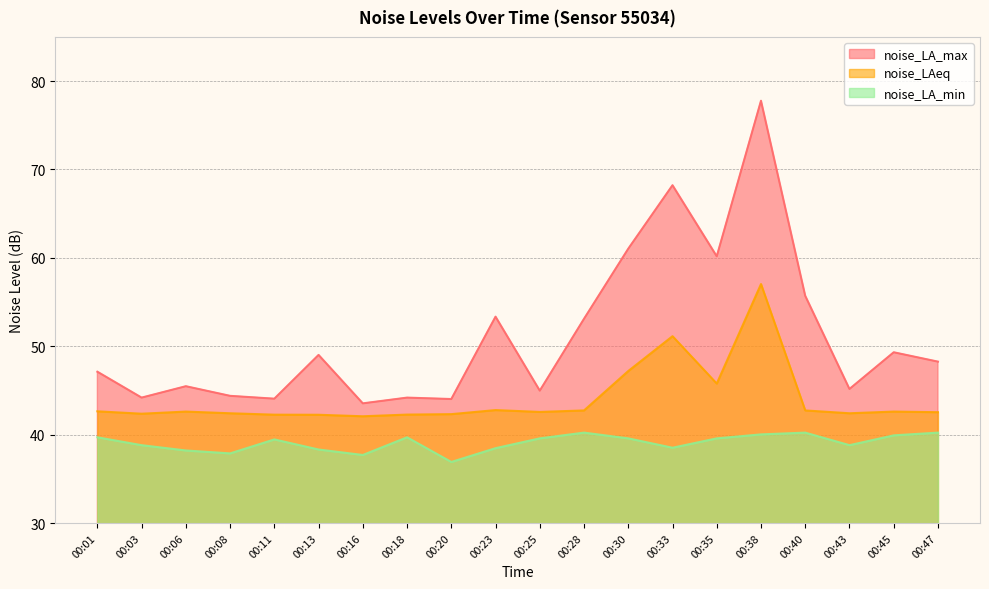

Does the chart have visible grid lines?

Yes